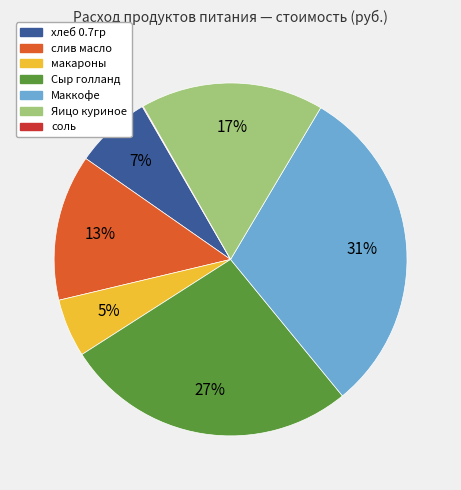

To the nearest percent, what is the difference between the хлеб 0.7гр and Яицо куриное slice percentages?

10%